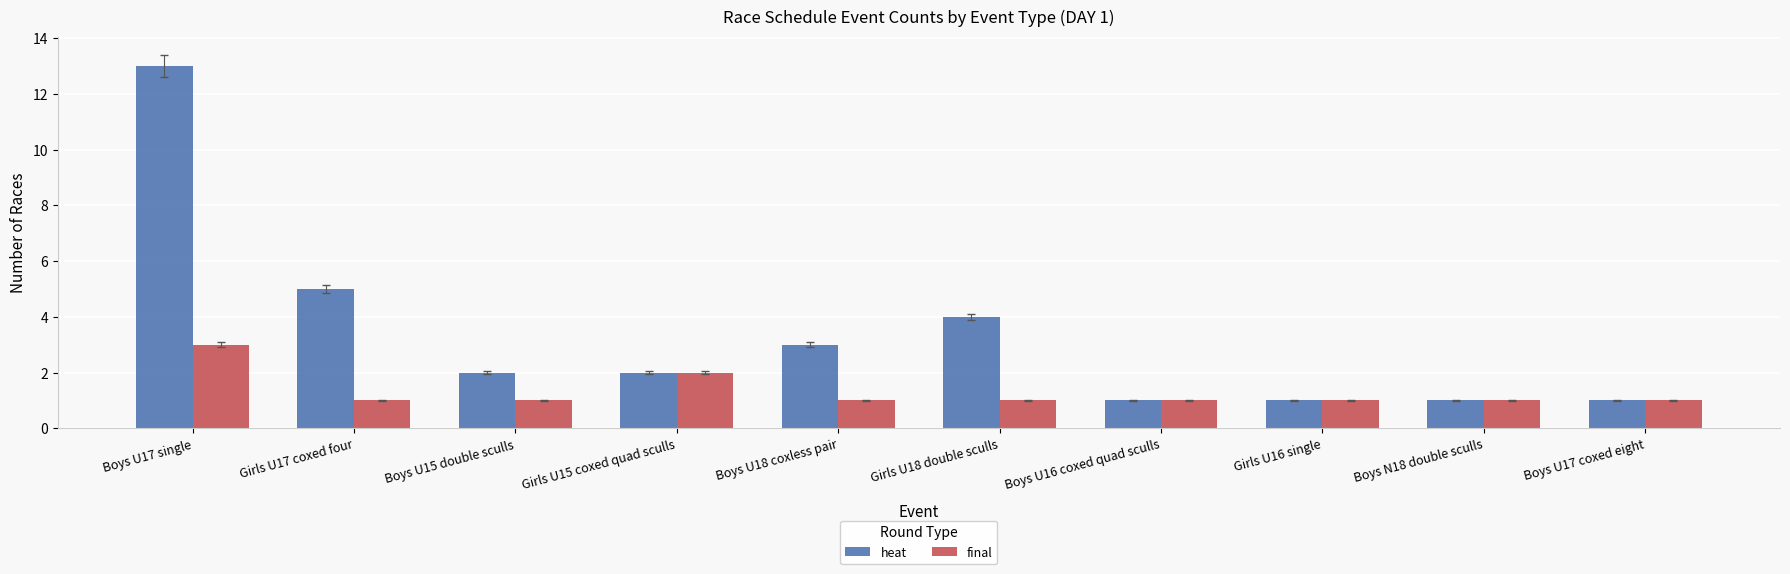

What are all the series names shown in the legend?

heat, final